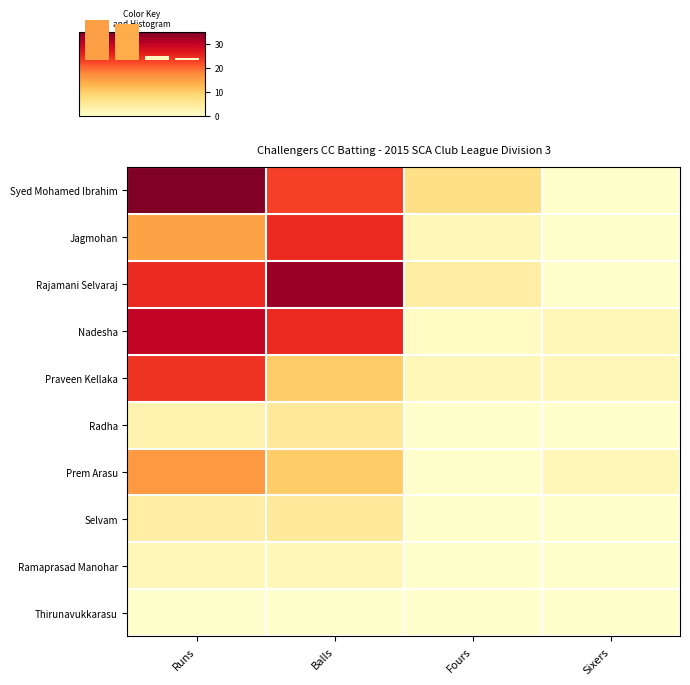

Reading left to right, list all the values displayed in this chart.

Syed Mohamed Ibrahim: Runs=35	Balls=23	Fours=7	Sixers=0
Jagmohan: Runs=15	Balls=25	Fours=2	Sixers=0
Rajamani Selvaraj: Runs=25	Balls=33	Fours=4	Sixers=0
Nadesha: Runs=30	Balls=25	Fours=1	Sixers=2
Praveen Kellaka: Runs=24	Balls=10	Fours=2	Sixers=2
Radha: Runs=3	Balls=5	Fours=0	Sixers=0
Prem Arasu: Runs=16	Balls=10	Fours=0	Sixers=2
Selvam: Runs=4	Balls=5	Fours=0	Sixers=0
Ramaprasad Manohar: Runs=2	Balls=2	Fours=0	Sixers=0
Thirunavukkarasu: Runs=0	Balls=0	Fours=0	Sixers=0